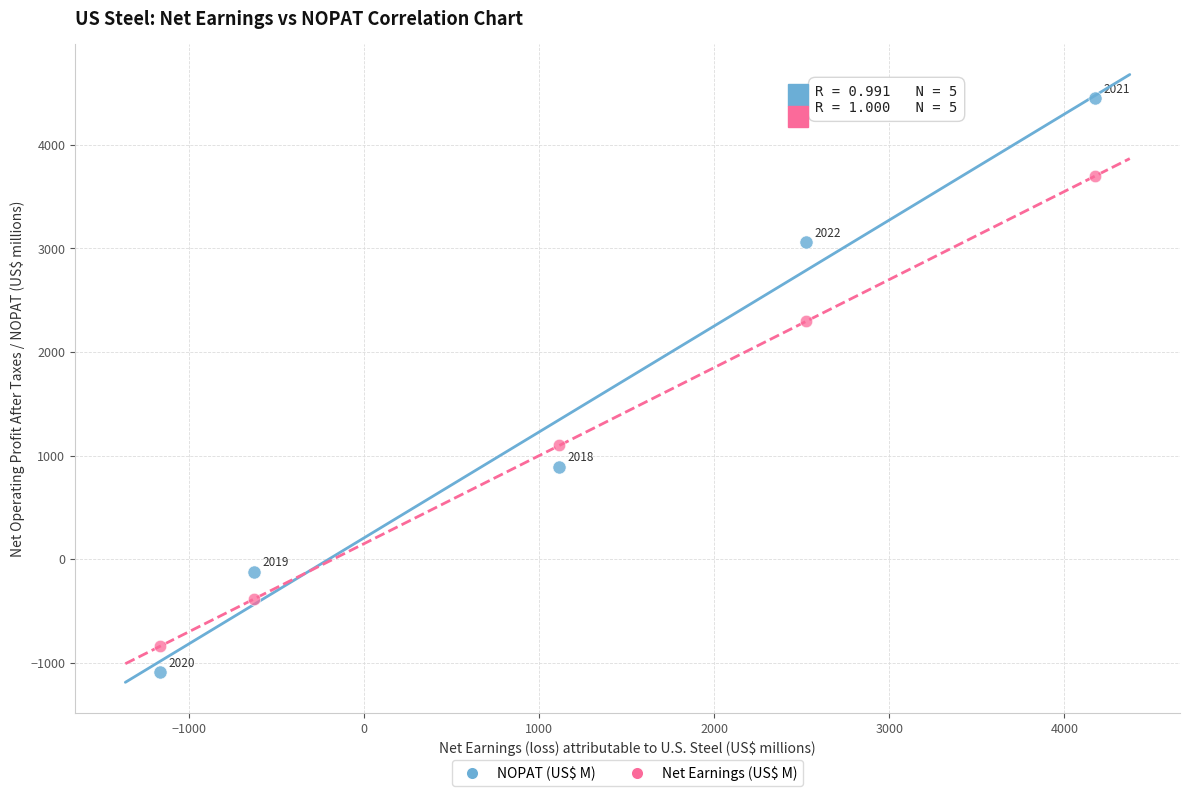

Across all series, what Y value is closest to 1677?

1097.8